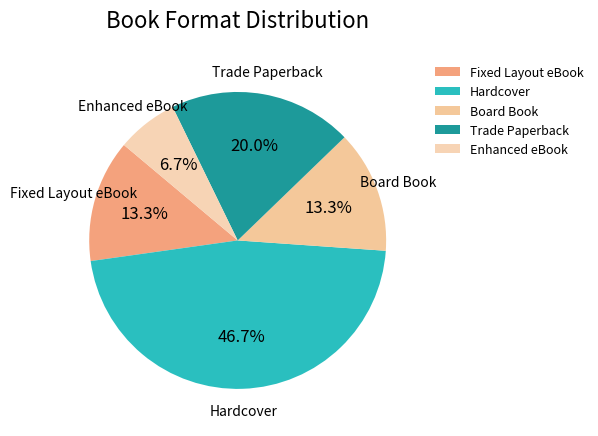

Which slice is the smallest?

Enhanced eBook